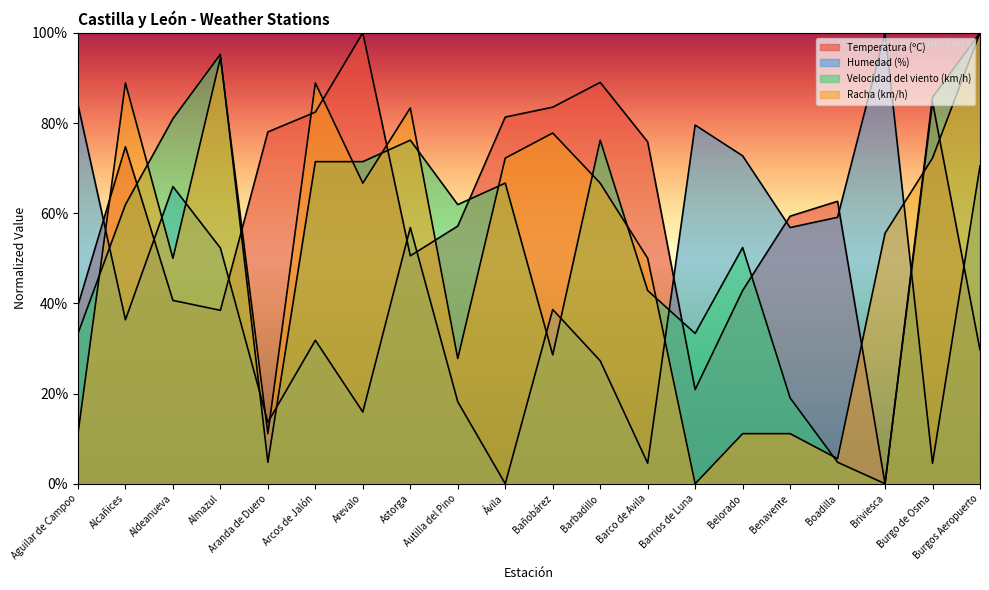

At which label does Racha (km/h) first exceed 66?

Alcañices